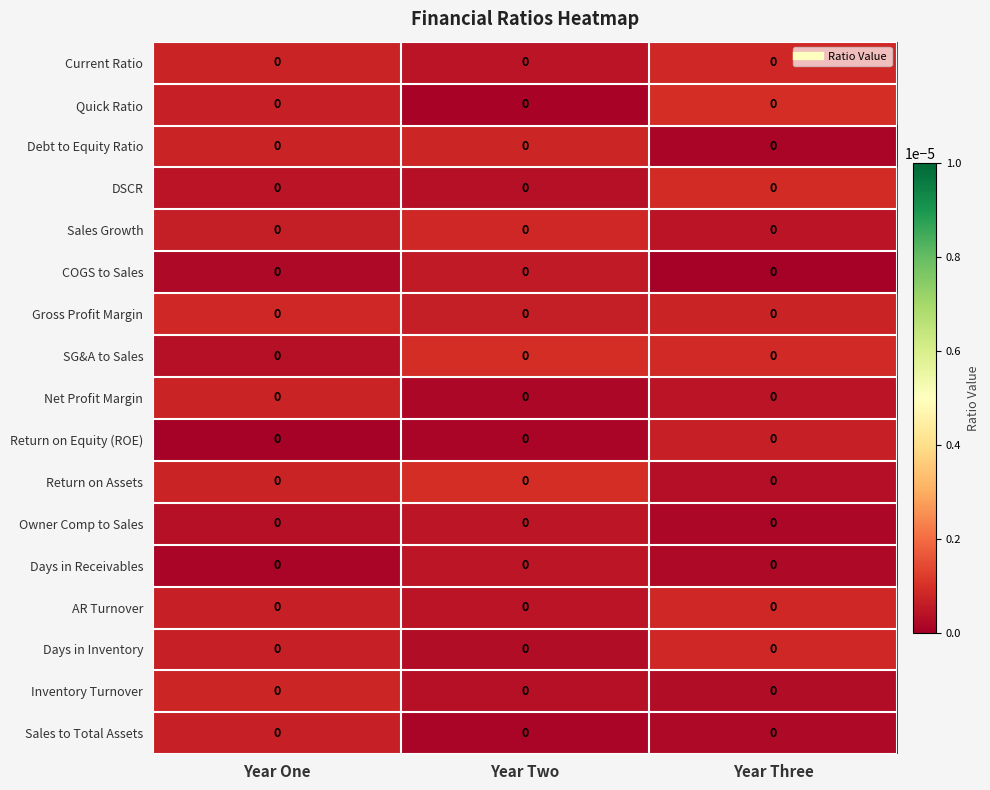

Which category has the lowest value across all series?

Year One